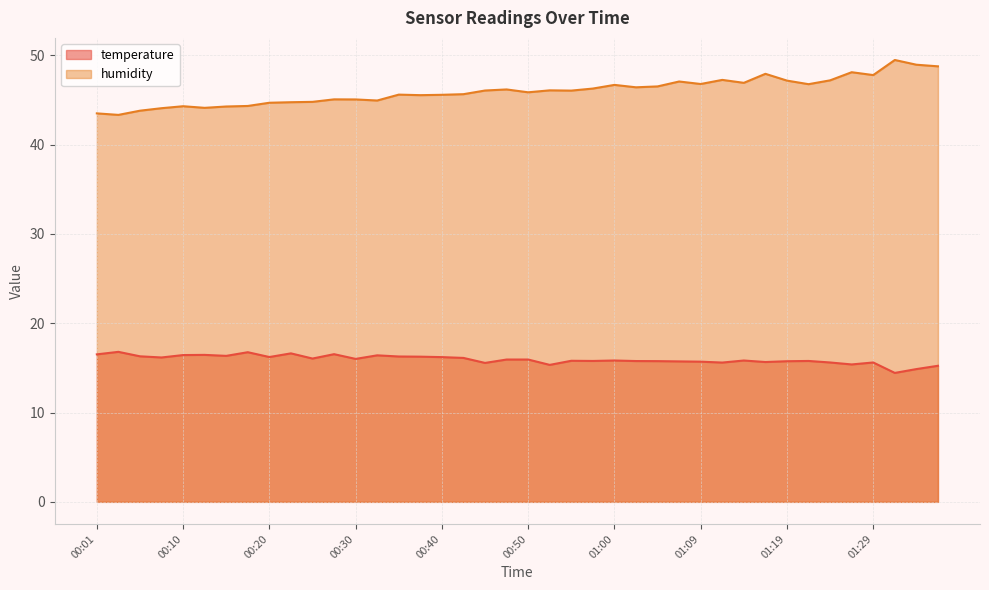

Count the number of data series in this chart.

2